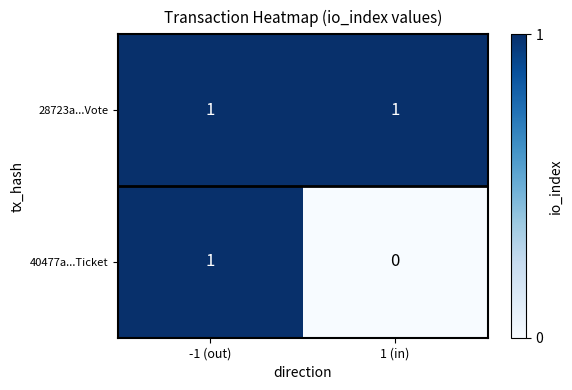

Is it true that 28723a...Vote equals 0 at 1 (in)?

False